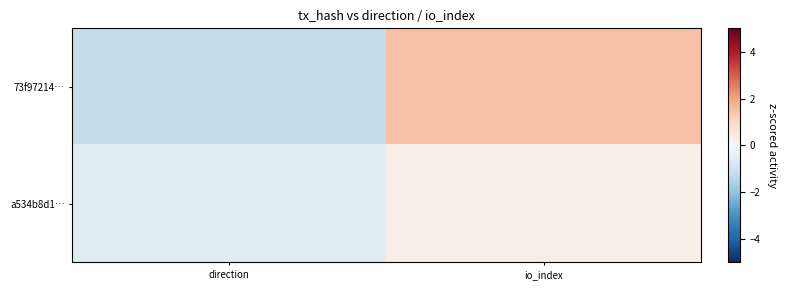

Which series has the largest range (max minus min)?

73f97214…